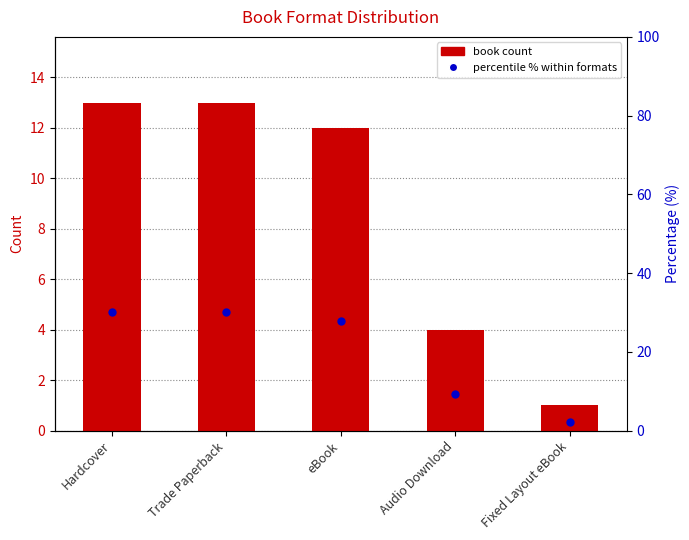

What is the total value across all series at Hardcover?

43.2